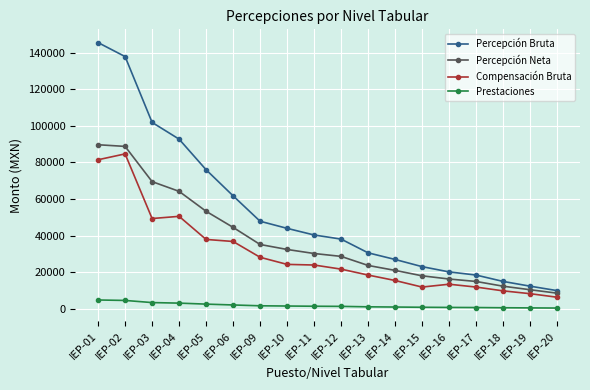

Which series changed the most between IEP-12 and IEP-20?

Percepción Bruta